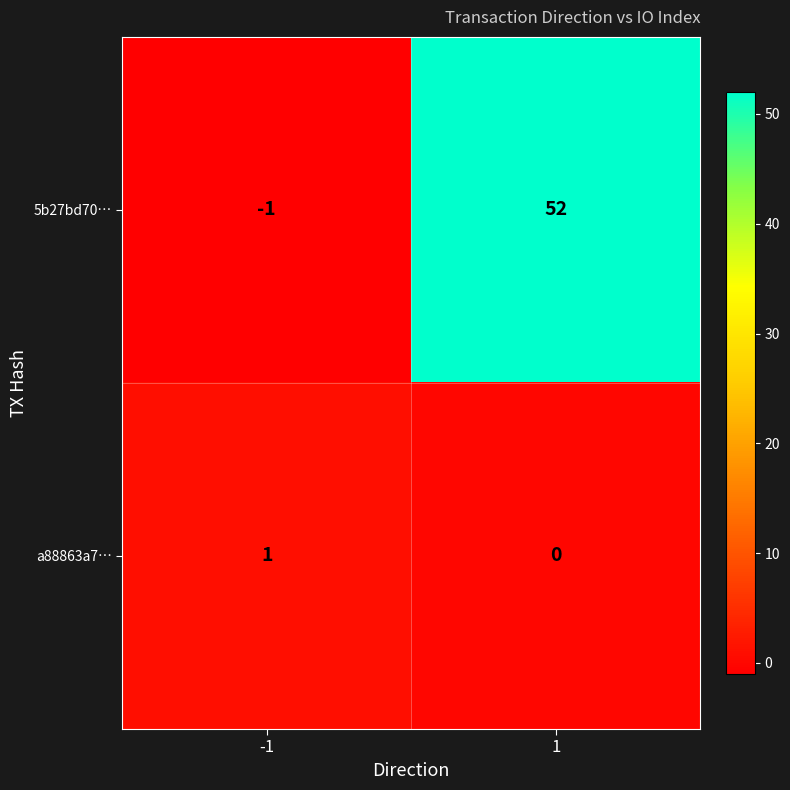

What is the sum of all 5b27bd70… values?

51